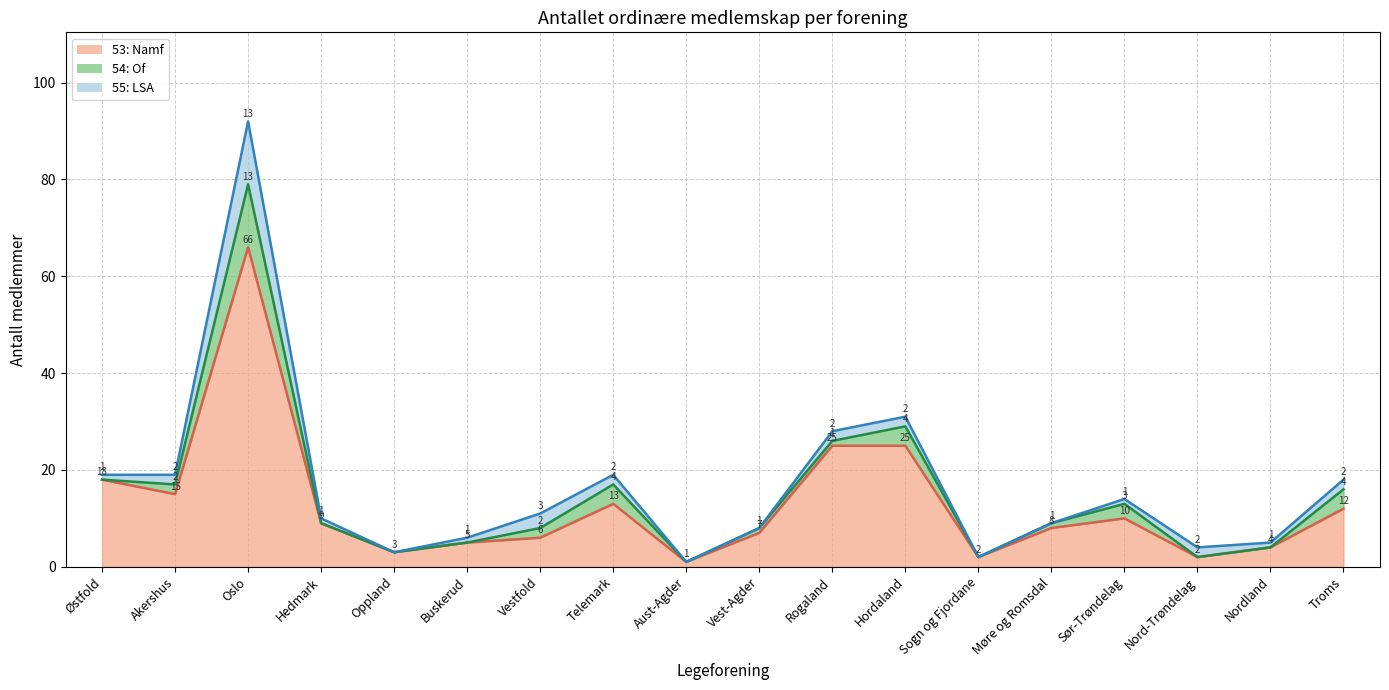

What is the value of the 53: Namf point at the 10th from the left?

7